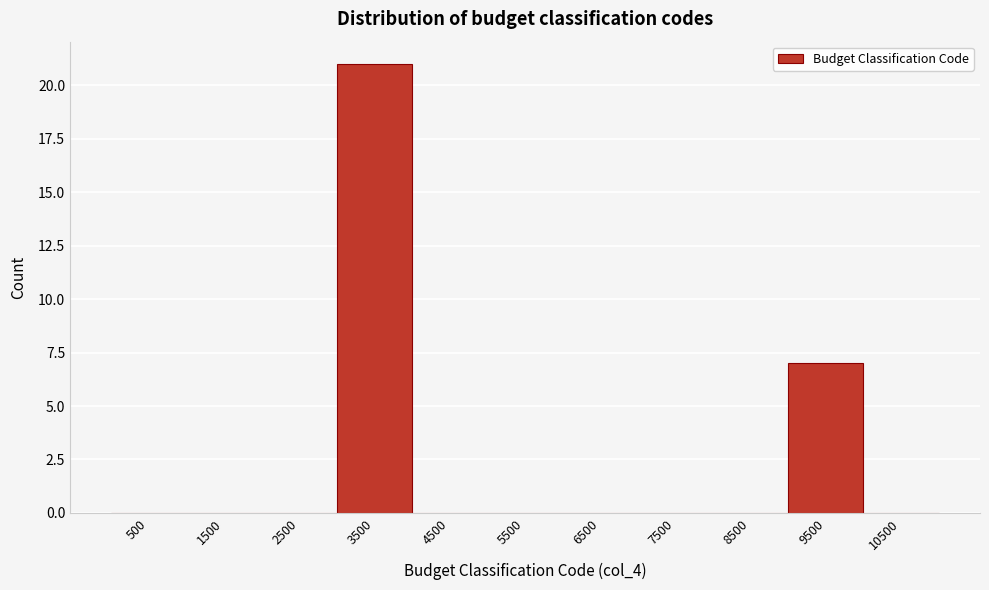

How tall is the bar that spans 9000 to 10000 on the x-axis? The values are not printed on the chart, so give them approximately, as read against the axis.

7